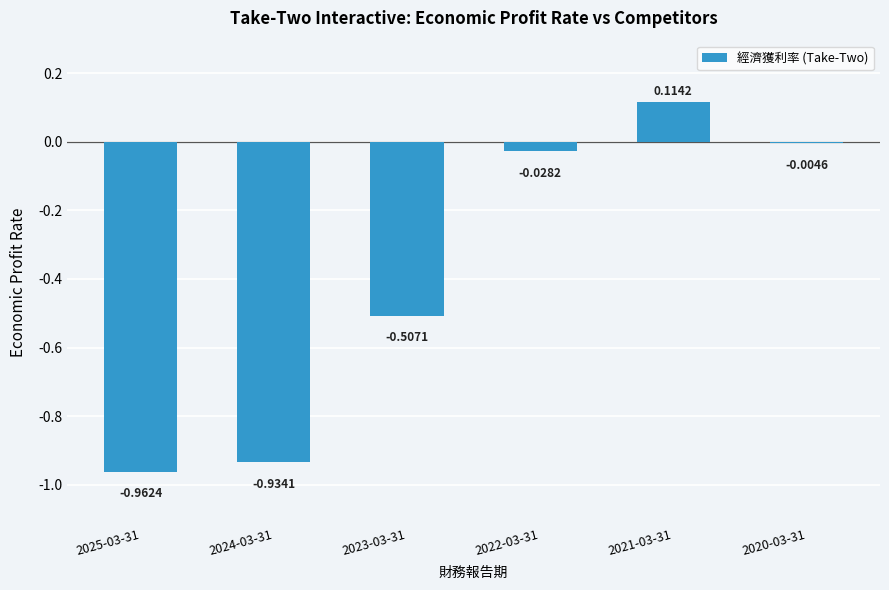

Between 2024-03-31 and 2025-03-31, which is larger?

2024-03-31